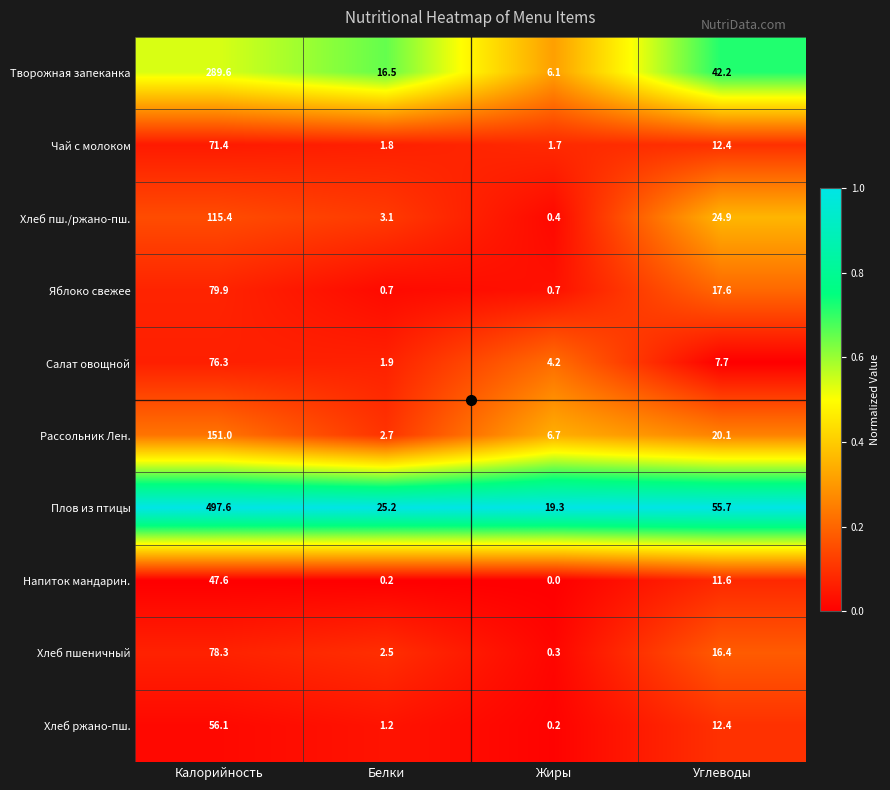

At Жиры, list the series in order from largest to smallest.

Плов из птицы, Рассольник Лен., Творожная запеканка, Салат овощной, Чай с молоком, Яблоко свежее, Хлеб пш./ржано-пш., Хлеб пшеничный, Хлеб ржано-пш., Напиток мандарин.